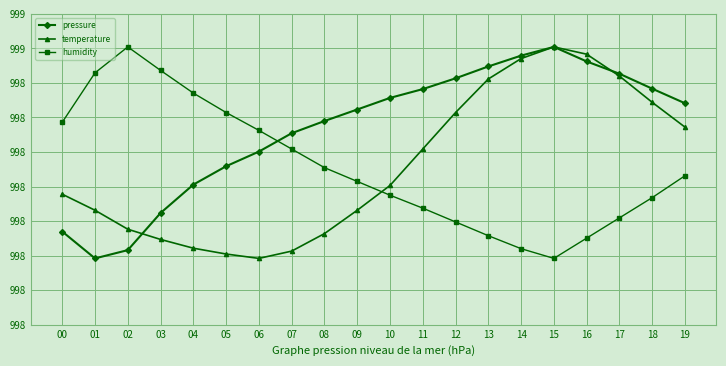

Does the chart have visible grid lines?

Yes